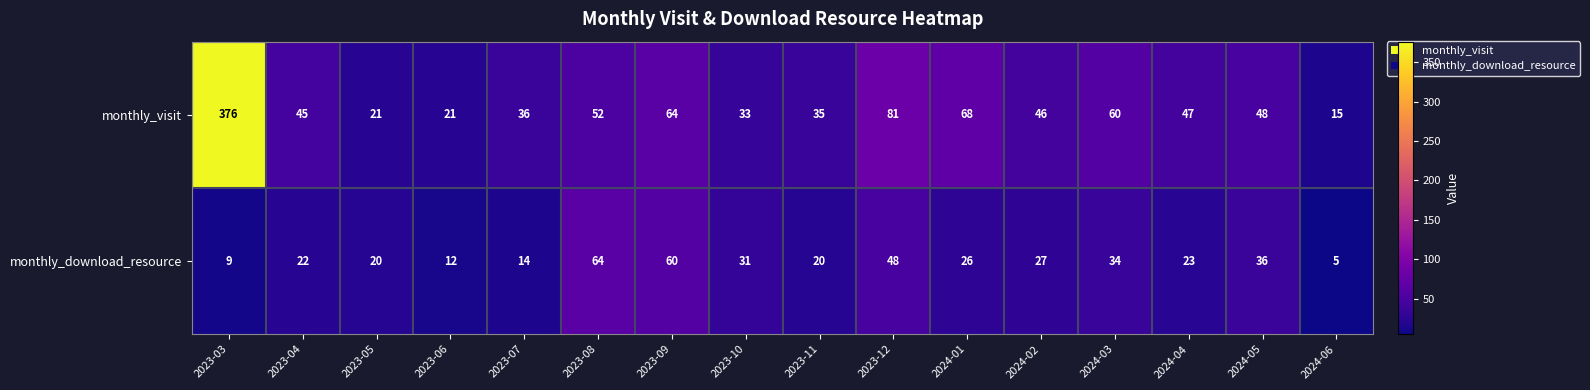

What is the average value of the monthly_download_resource series?

28